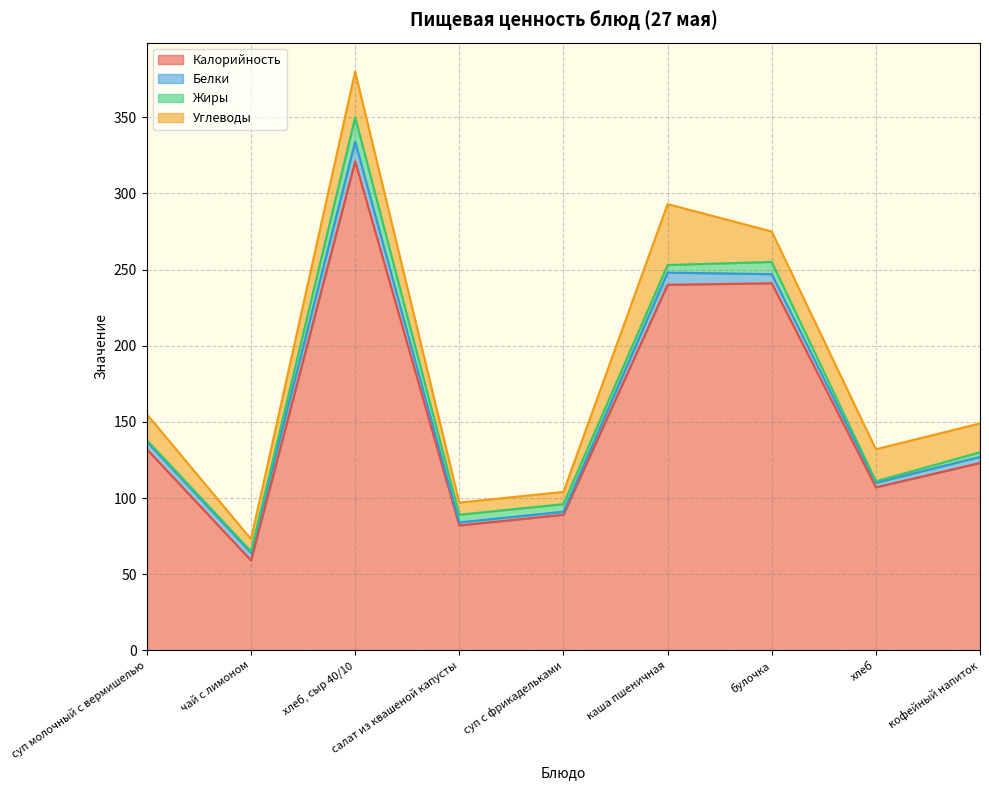

True or false: Жиры and Белки cross at least once.

True